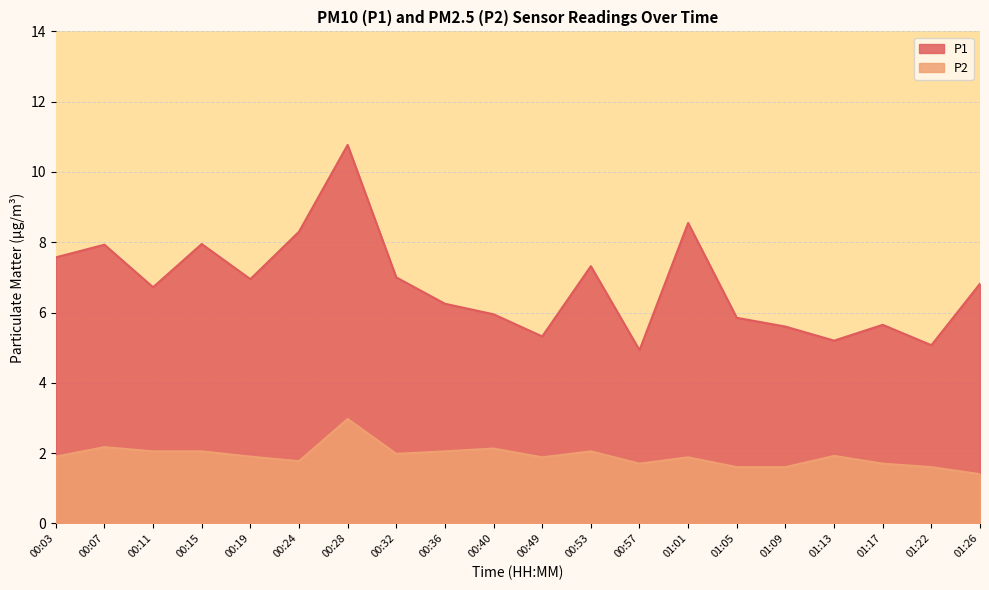

True or false: P2 has more than 1 interior local peaks.

True